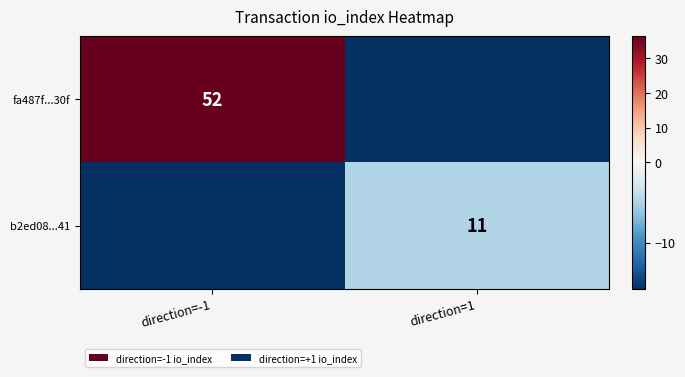

Which has a higher value, direction=1 or direction=-1?

direction=-1